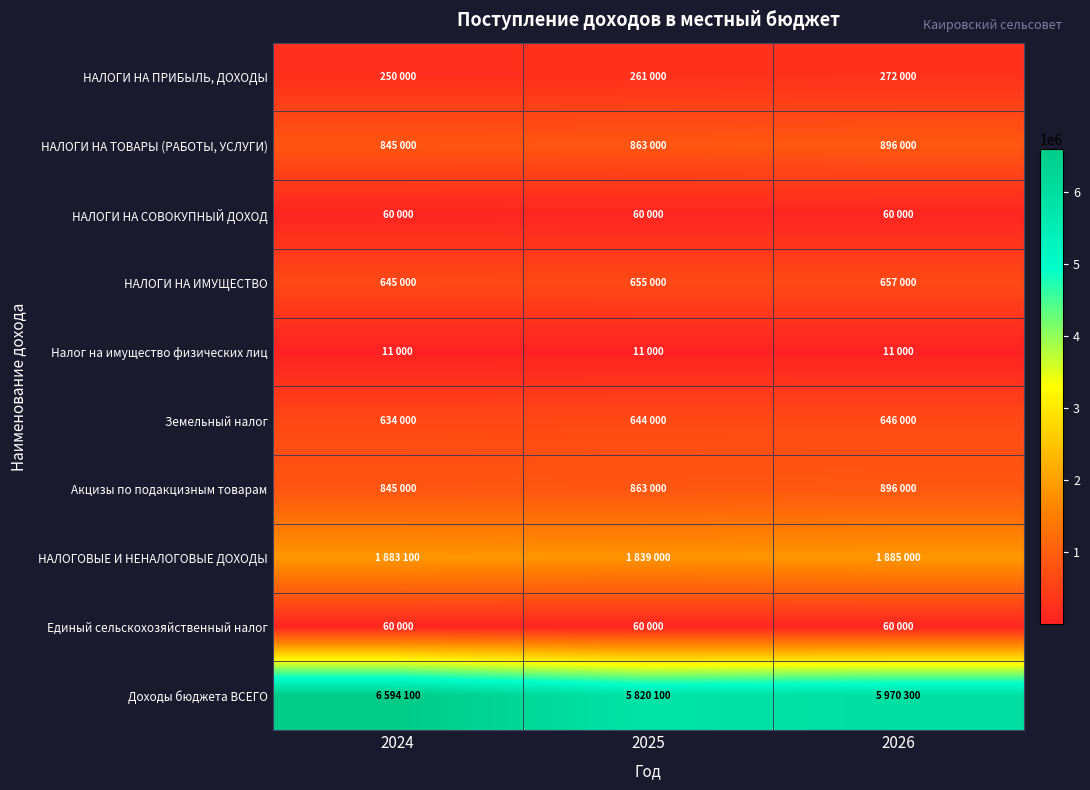

Which series has the largest total across all categories?

Доходы бюджета ВСЕГО